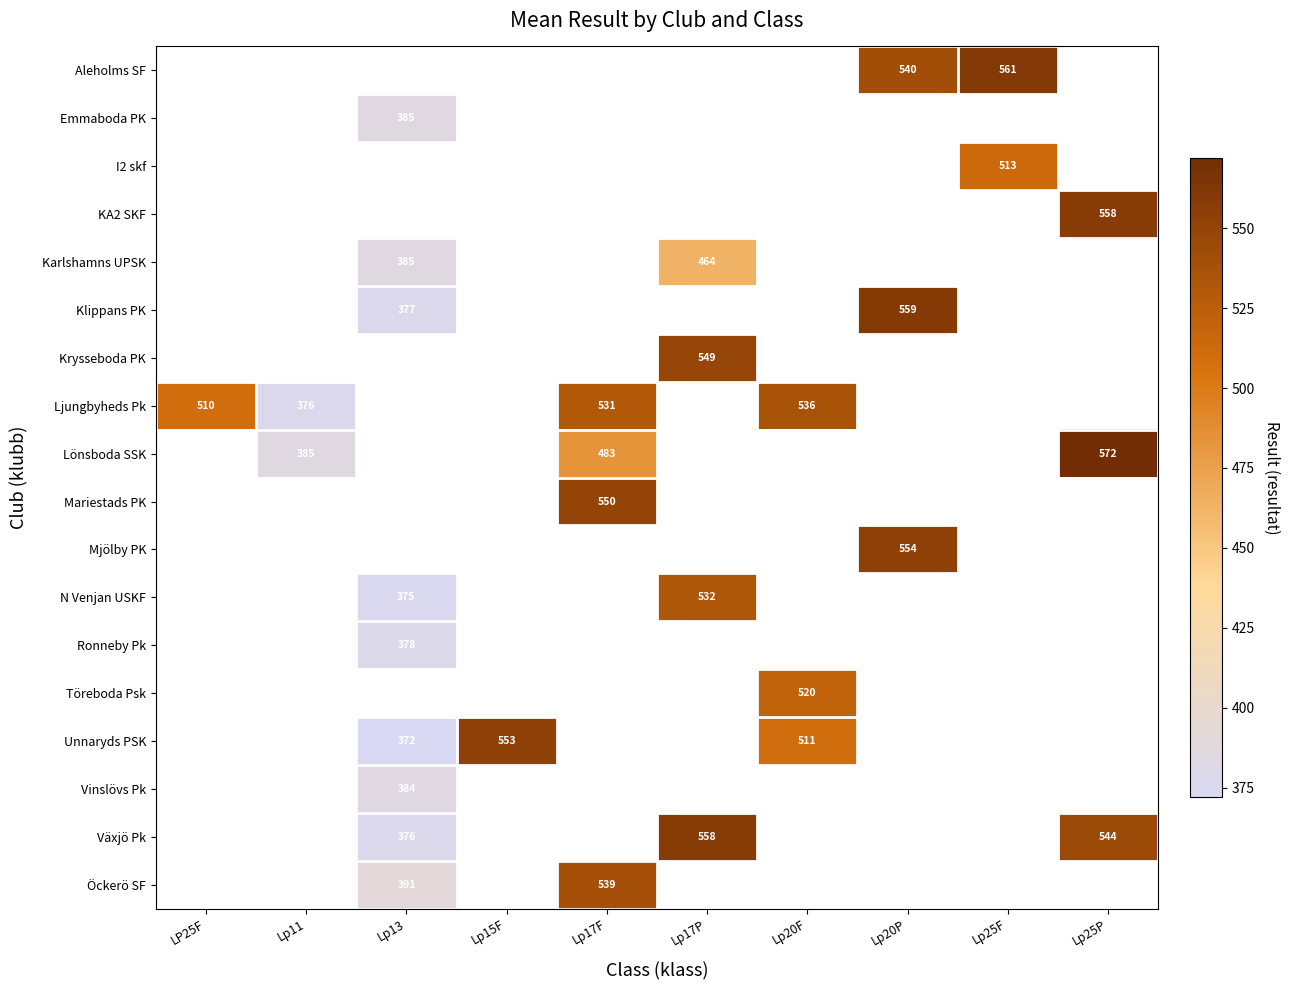

Between Lp13 and Lp20F, which is larger?

Lp20F